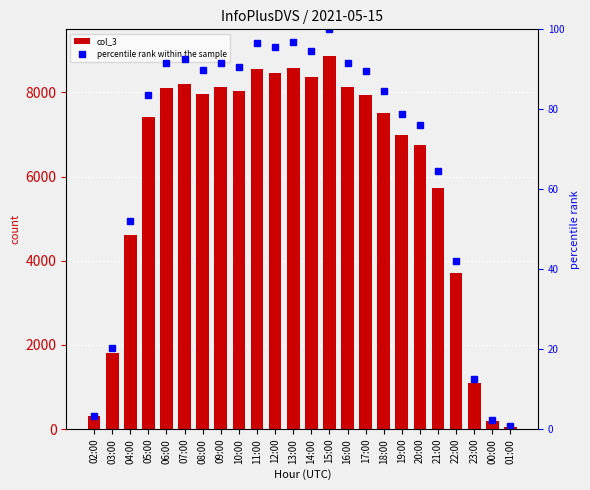

How many series are shown in this chart?

2